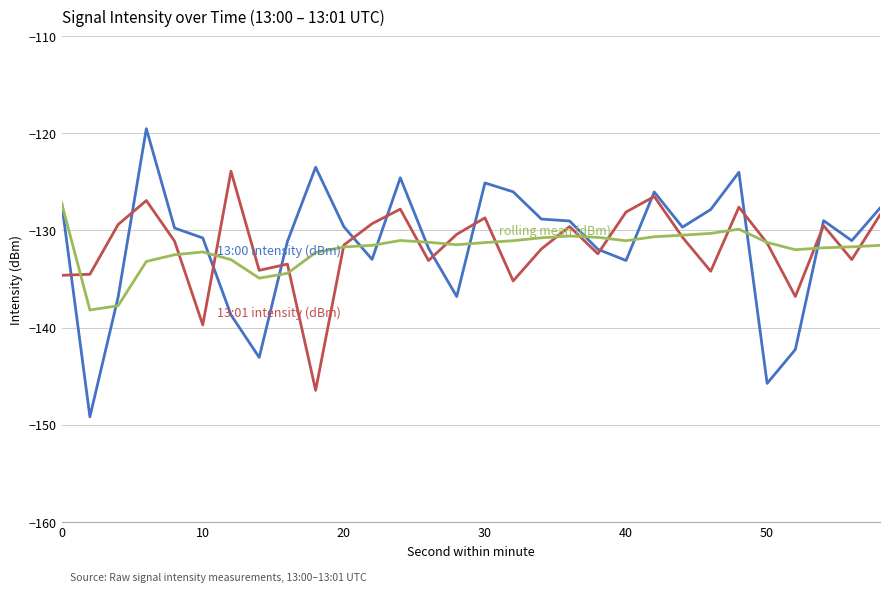

What is the greatest value displayed?

-119.5